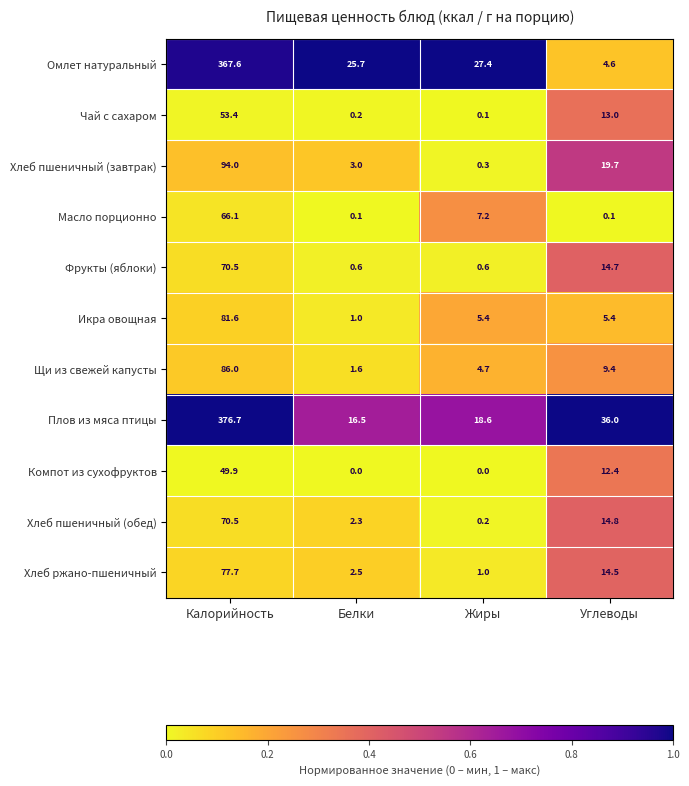

The value of Плов из мяса птицы at Жиры is 27.0. True or false?

False